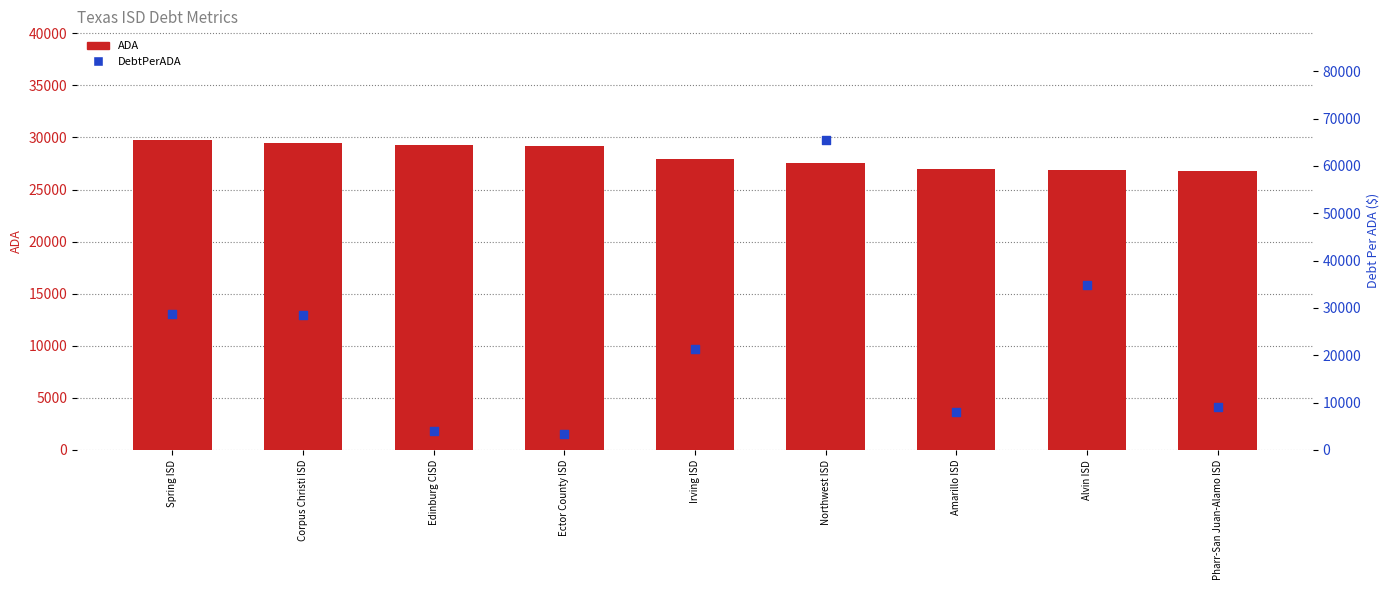

Which series has the largest Y range (max minus min)?

DebtPerADA